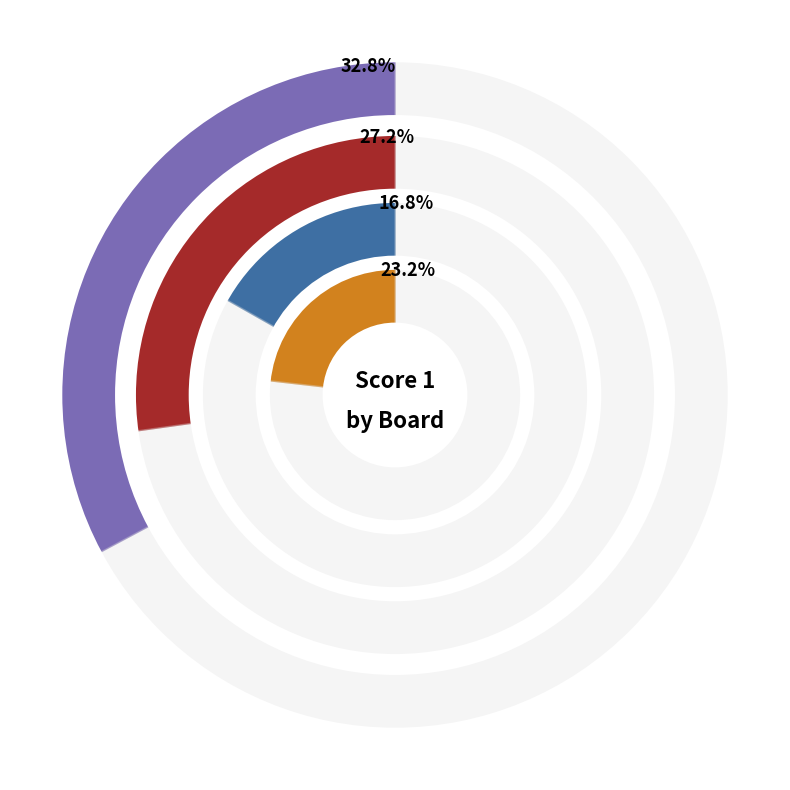

Do 7 and 6 together represent more than half of the pie?

No